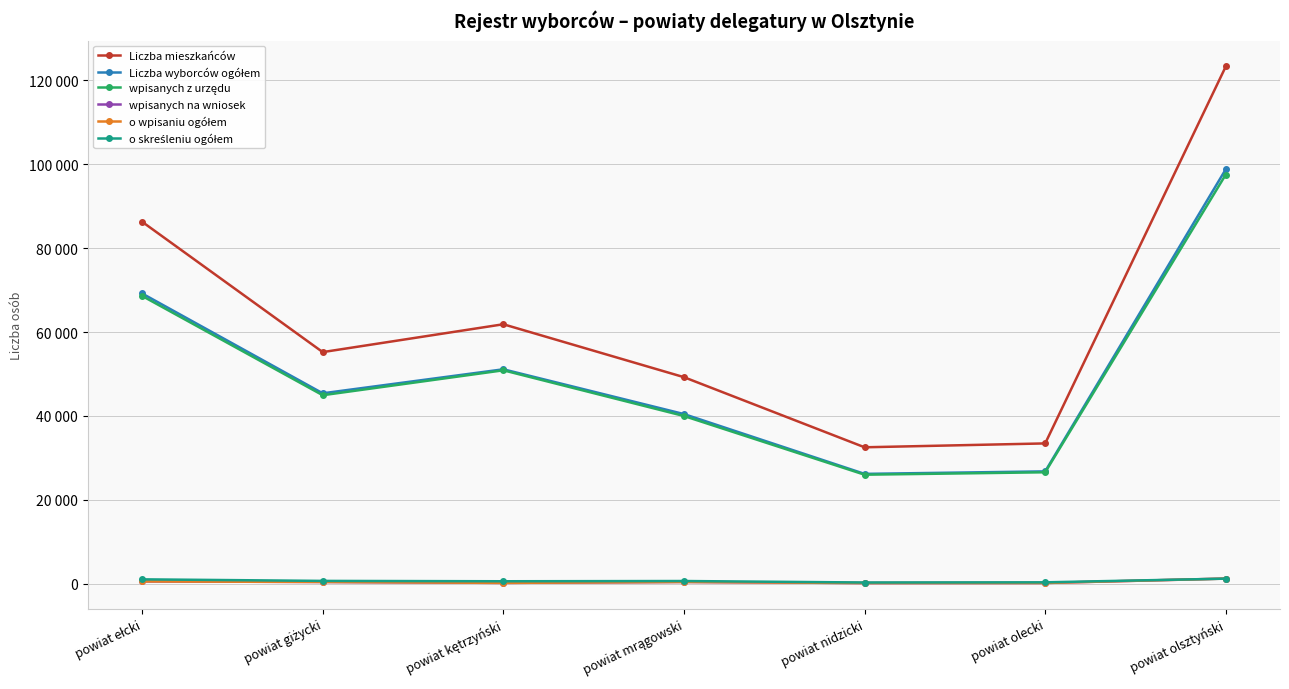

Is this an area chart (filled region under the line)?

No